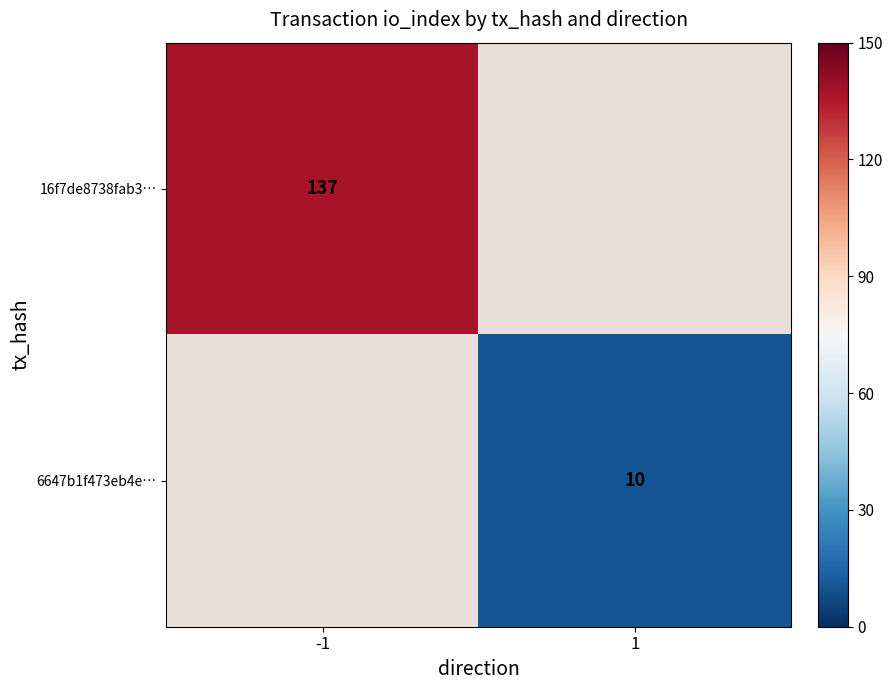

Count the number of categories in the chart.

2